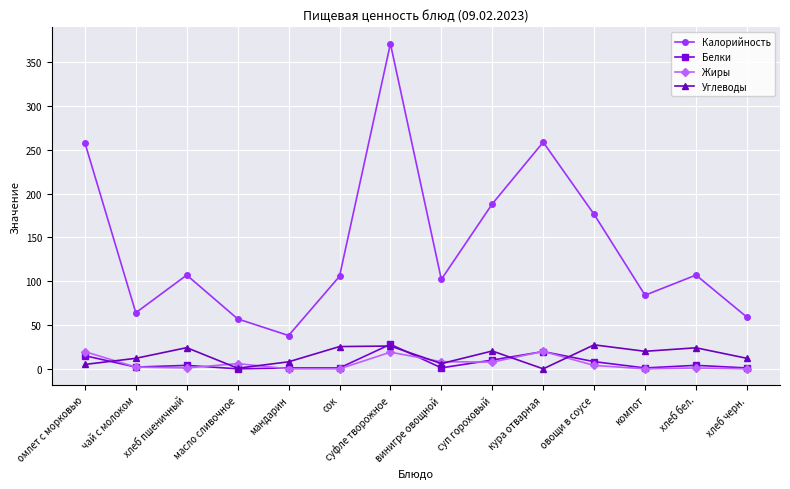

At which category does the chart reach its peak across all series?

суфле творожное